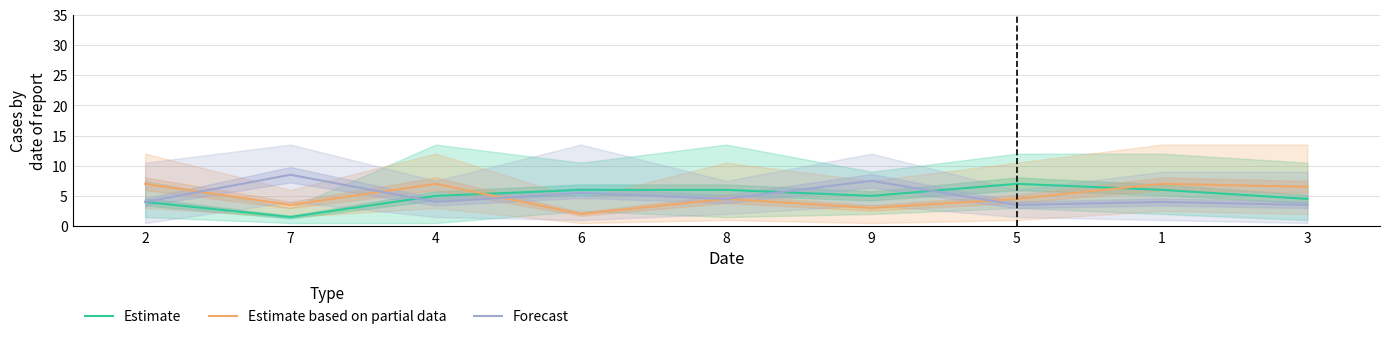

Which series has the largest total across all categories?

Estimate